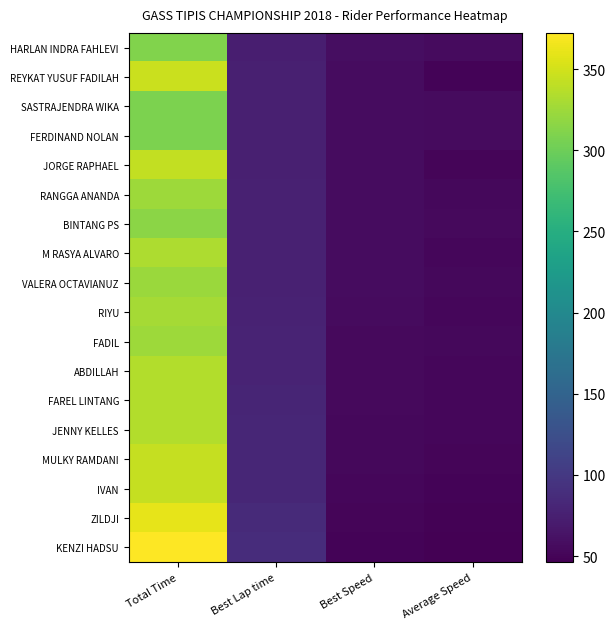

Reading left to right, extract all data points from this chart.

HARLAN INDRA FAHLEVI: Total Time=310.8	Best Lap time=73.4	Best Speed=58.9	Average Speed=55.6
REYKAT YUSUF FADILAH: Total Time=346.0	Best Lap time=74.9	Best Speed=57.7	Average Speed=49.9
SASTRAJENDRA WIKA: Total Time=308.3	Best Lap time=75.2	Best Speed=57.5	Average Speed=56.0
FERDINAND NOLAN: Total Time=307.7	Best Lap time=75.3	Best Speed=57.4	Average Speed=56.2
JORGE RAPHAEL: Total Time=342.3	Best Lap time=75.3	Best Speed=57.4	Average Speed=50.5
RANGGA ANANDA: Total Time=325.1	Best Lap time=75.9	Best Speed=57.0	Average Speed=53.2
BINTANG PS: Total Time=315.8	Best Lap time=76.0	Best Speed=56.9	Average Speed=54.7
M RASYA ALVARO: Total Time=332.3	Best Lap time=76.3	Best Speed=56.6	Average Speed=52.0
VALERA OCTAVIANUZ: Total Time=323.5	Best Lap time=76.3	Best Speed=56.6	Average Speed=53.4
RIYU: Total Time=328.2	Best Lap time=77.6	Best Speed=55.7	Average Speed=52.6
FADIL: Total Time=324.0	Best Lap time=78.5	Best Speed=55.0	Average Speed=53.3
ABDILLAH: Total Time=334.8	Best Lap time=78.7	Best Speed=54.9	Average Speed=51.6
FAREL LINTANG: Total Time=334.5	Best Lap time=79.7	Best Speed=54.2	Average Speed=51.7
JENNY KELLES: Total Time=334.4	Best Lap time=81.1	Best Speed=53.3	Average Speed=51.7
MULKY RAMDANI: Total Time=343.2	Best Lap time=81.4	Best Speed=53.1	Average Speed=50.3
IVAN: Total Time=344.2	Best Lap time=81.9	Best Speed=52.8	Average Speed=50.2
ZILDJI: Total Time=360.7	Best Lap time=85.1	Best Speed=50.8	Average Speed=47.9
KENZI HADSU: Total Time=372.3	Best Lap time=87.5	Best Speed=49.4	Average Speed=46.4